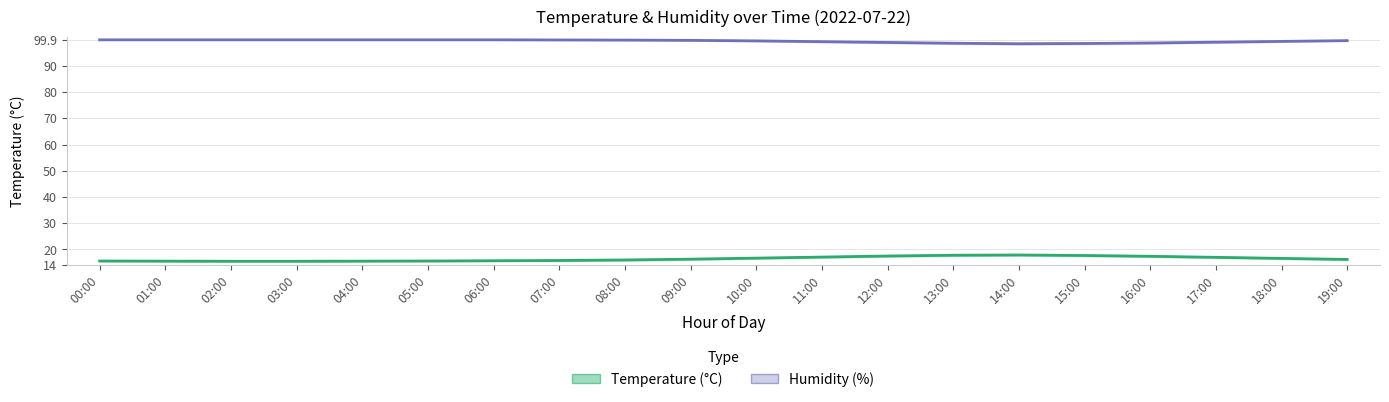

What are all the series names shown in the legend?

humidity, temperature